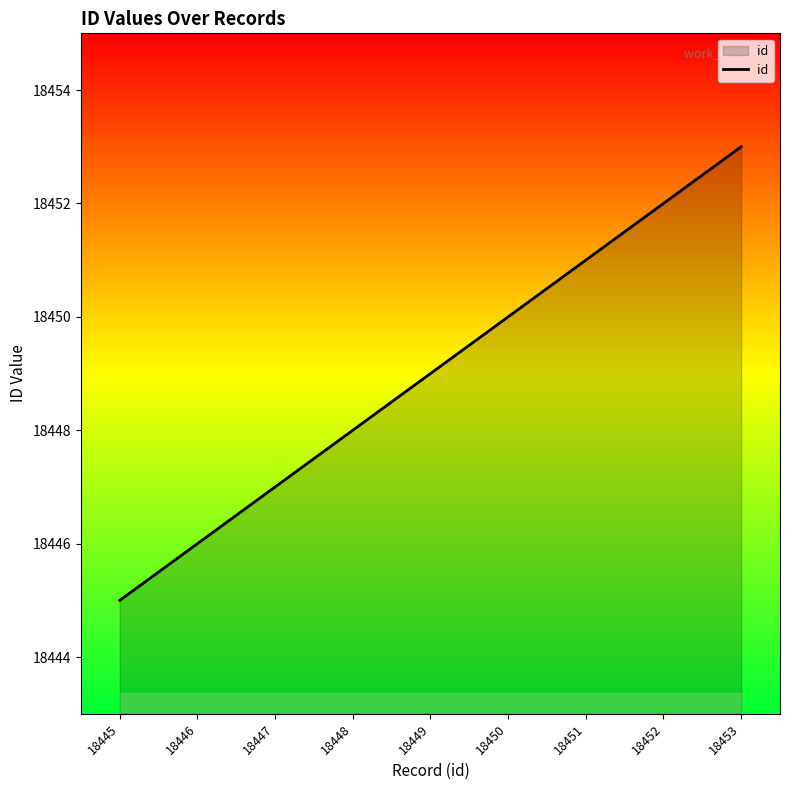

What value does the data have at 18448?

18448